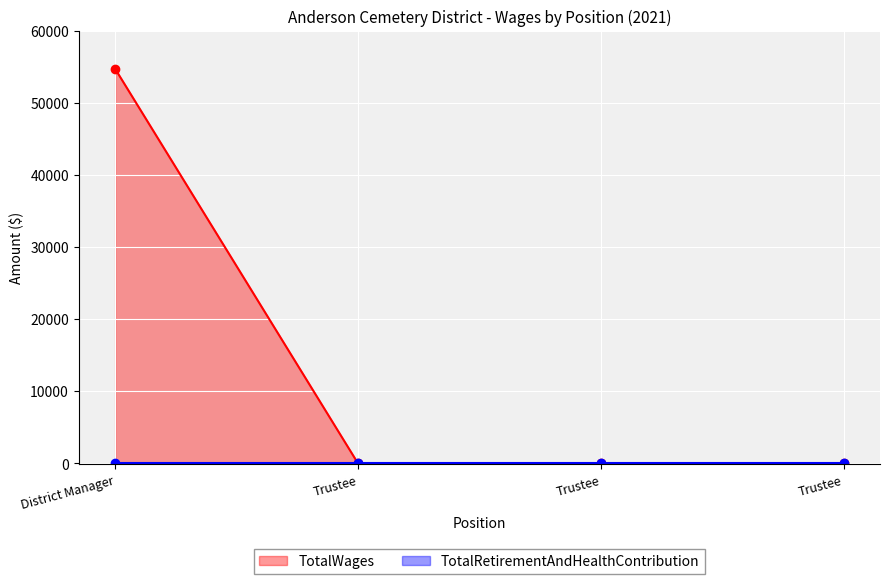

What is the change in value from District Manager to Trustee?

-54720